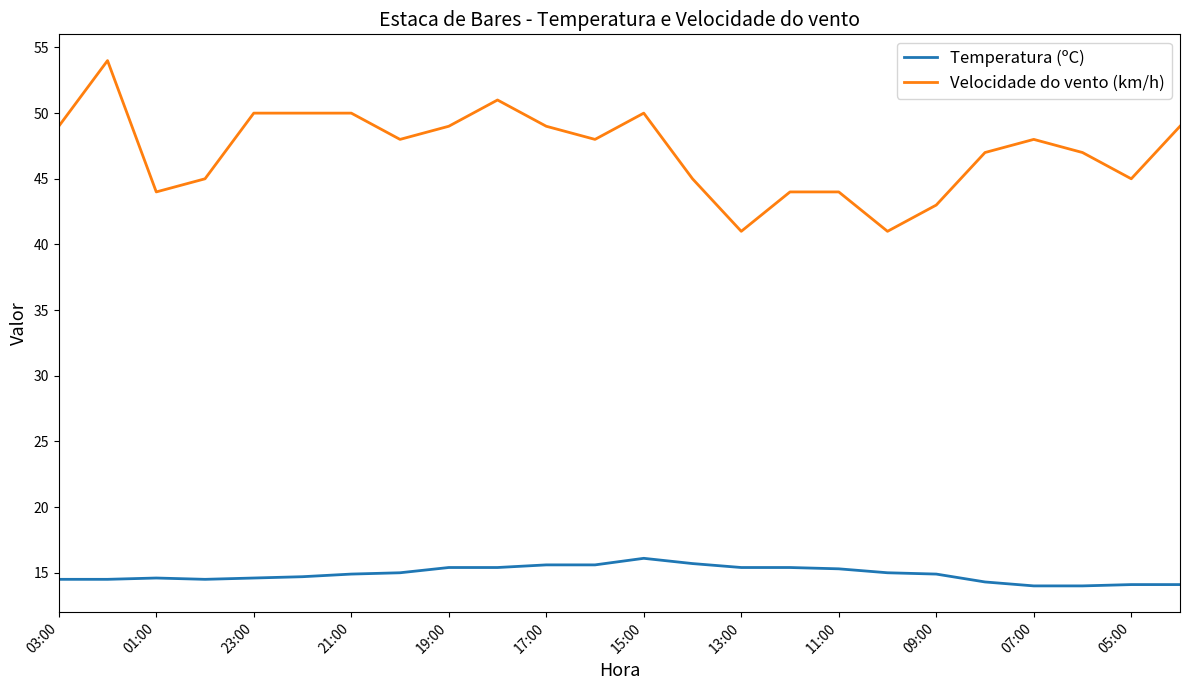

Which series has the largest total across all categories?

Velocidade do vento (km/h)